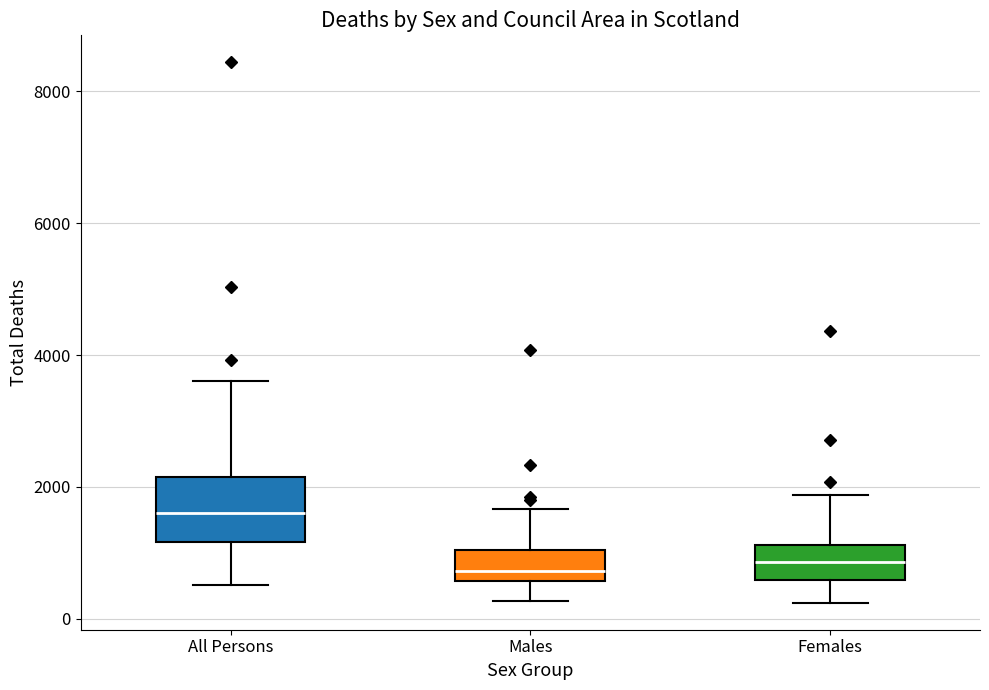

Reading left to right, read every box against the y-axis: the position of its median line, the range the box covers, and the ends of its whiskers. The values are not printed on the chart, so give them approximately, as read against the axis.

All Persons: median 1600, box 1200 to 2200, whiskers 600 to 3600
Males: median 800, box 600 to 1000, whiskers 200 to 1600
Females: median 800, box 600 to 1200, whiskers 200 to 1800